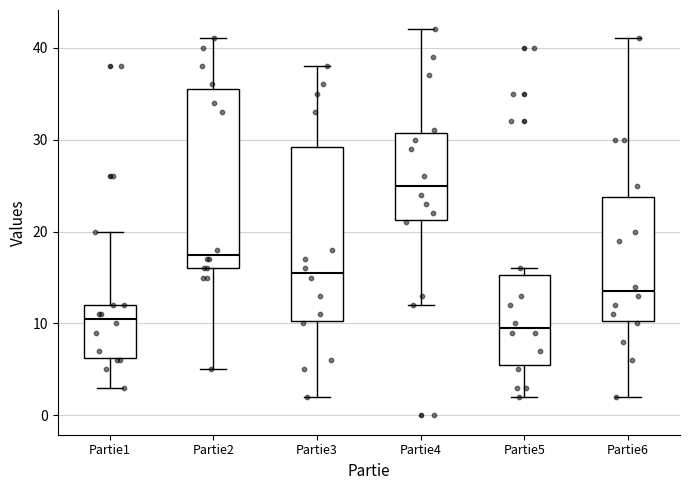

Reading left to right, transcribe this box plot: for each box, give where its median line is, the range the box spans, and where its two whiskers end, as read against the y-axis. The values are not printed on the chart, so give them approximately, as read against the axis.

Partie1: median 11, box 6 to 12, whiskers 3 to 20
Partie2: median 18, box 16 to 36, whiskers 5 to 41
Partie3: median 16, box 10 to 29, whiskers 2 to 38
Partie4: median 25, box 21 to 31, whiskers 12 to 42
Partie5: median 10, box 6 to 15, whiskers 2 to 16
Partie6: median 14, box 10 to 24, whiskers 2 to 41